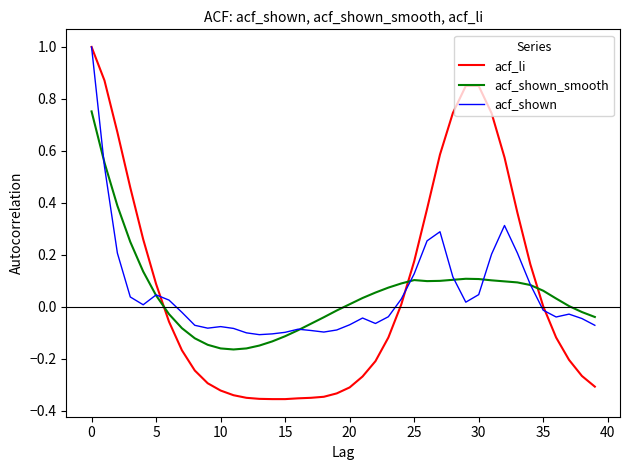

How many intersections are there between acf_shown_smooth and acf_li?

3